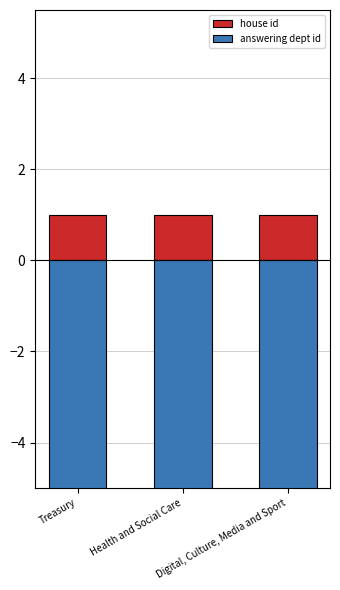

Reading right to left, extract all data points from this chart.

house id: 1	1	1
answering dept id: -10	-17	-14